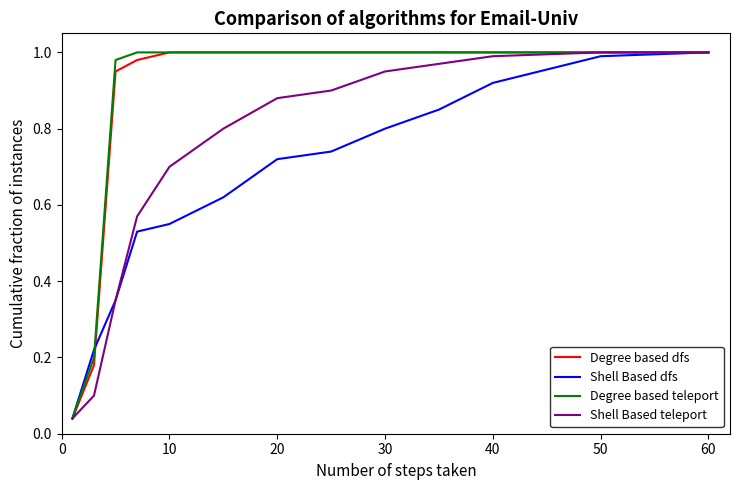

Does the chart display data point markers on the line(s)?

No